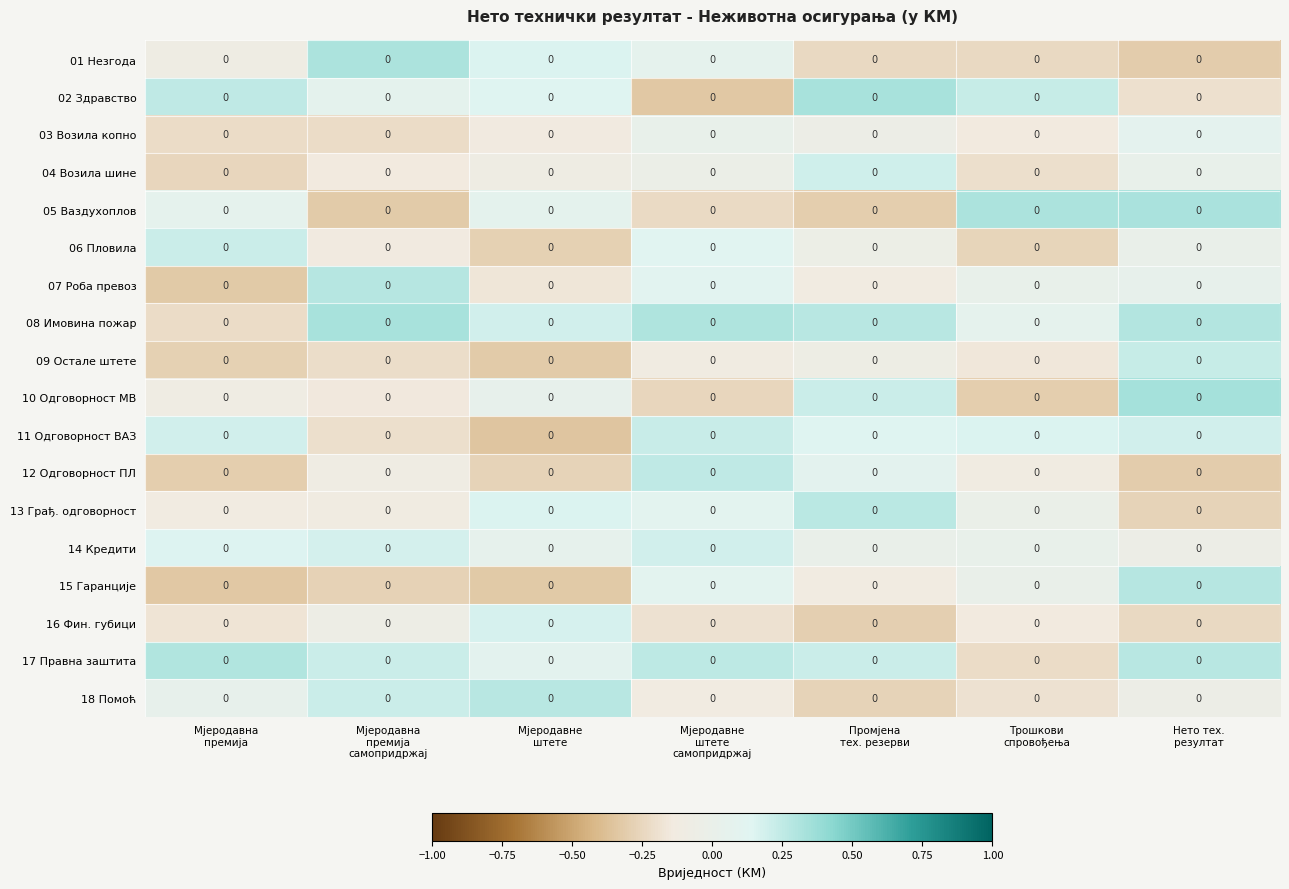

Which category has the highest value in the 18 Помоћ series?

Мјеродавне штете